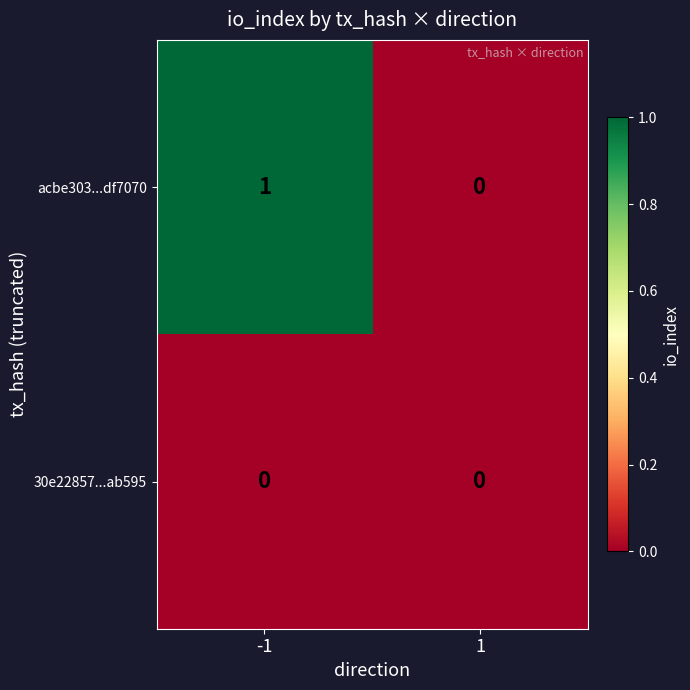

Is it true that 30e22857...ab595 equals 0 at -1?

True